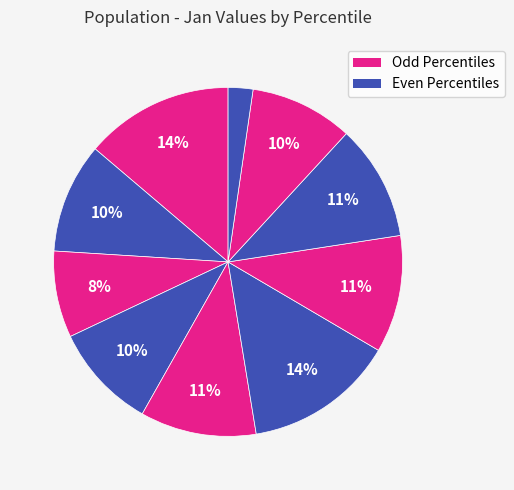

How many segments does this pie chart have?

10